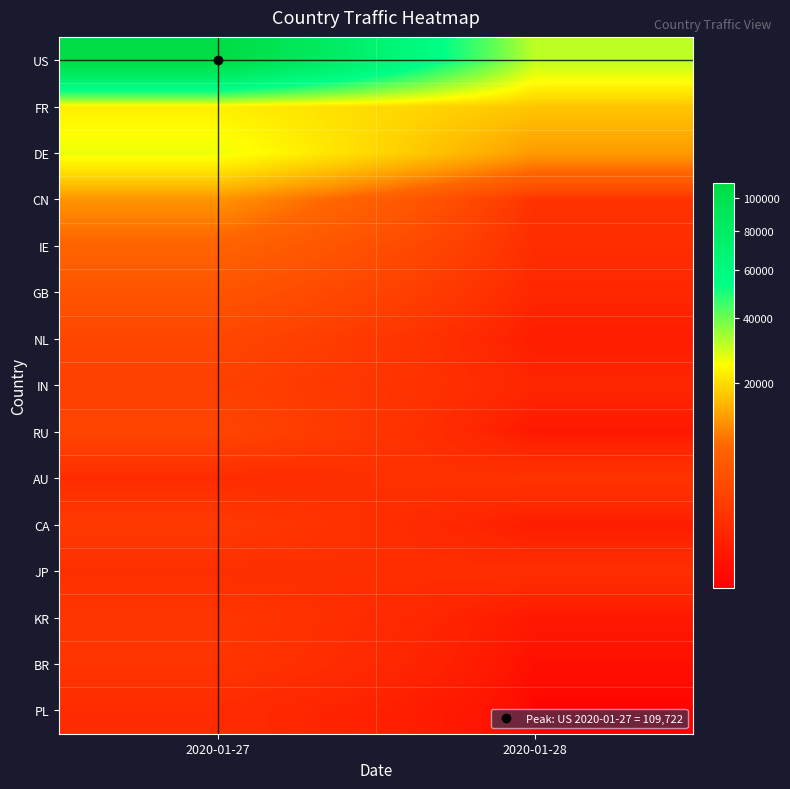

Between 2020-01-27 and 2020-01-28, which series saw the biggest shift?

US